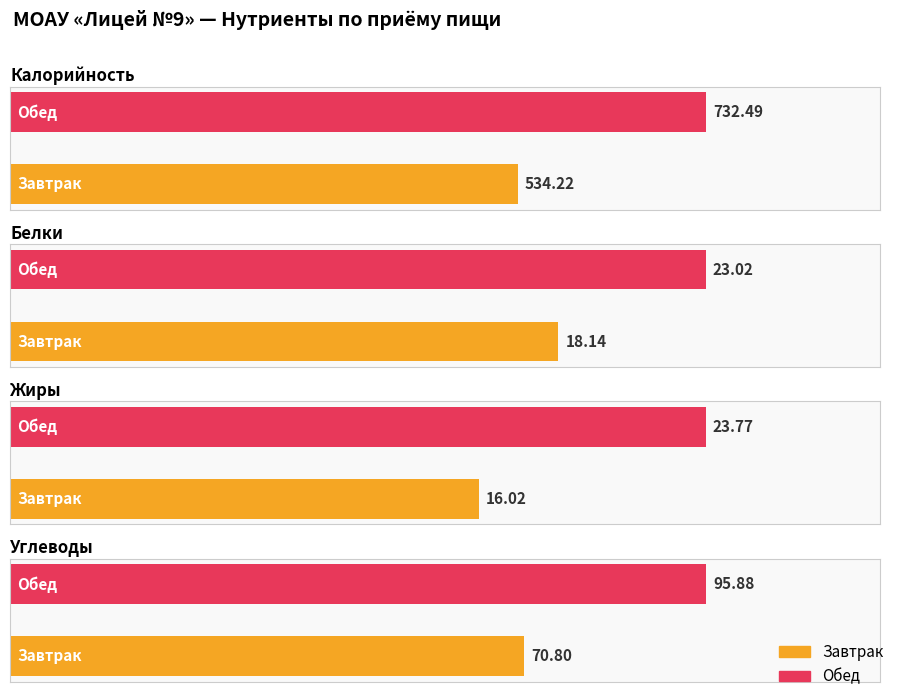

Rank the categories by Белки value from lowest to highest.

Завтрак, Обед